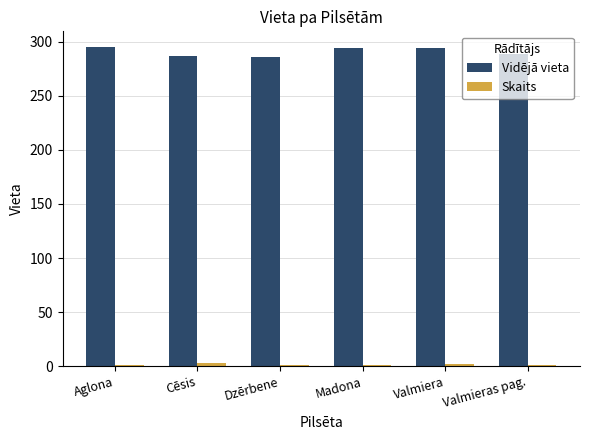

Which series has the largest total across all categories?

Vidējā vieta